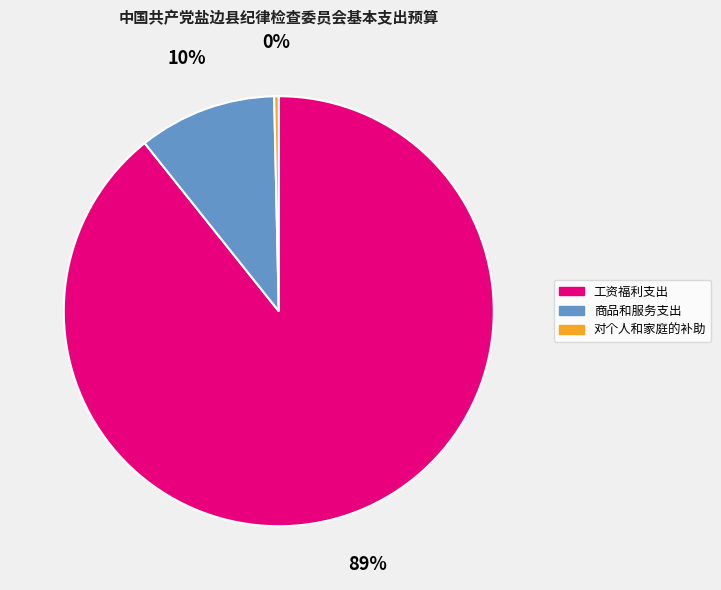

Which slice represents more than half of the pie?

工资福利支出